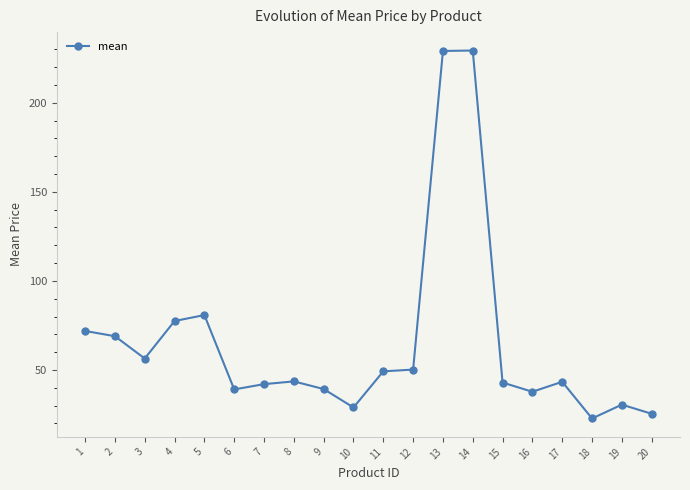

What is the value of the 2nd point from the left?

68.9